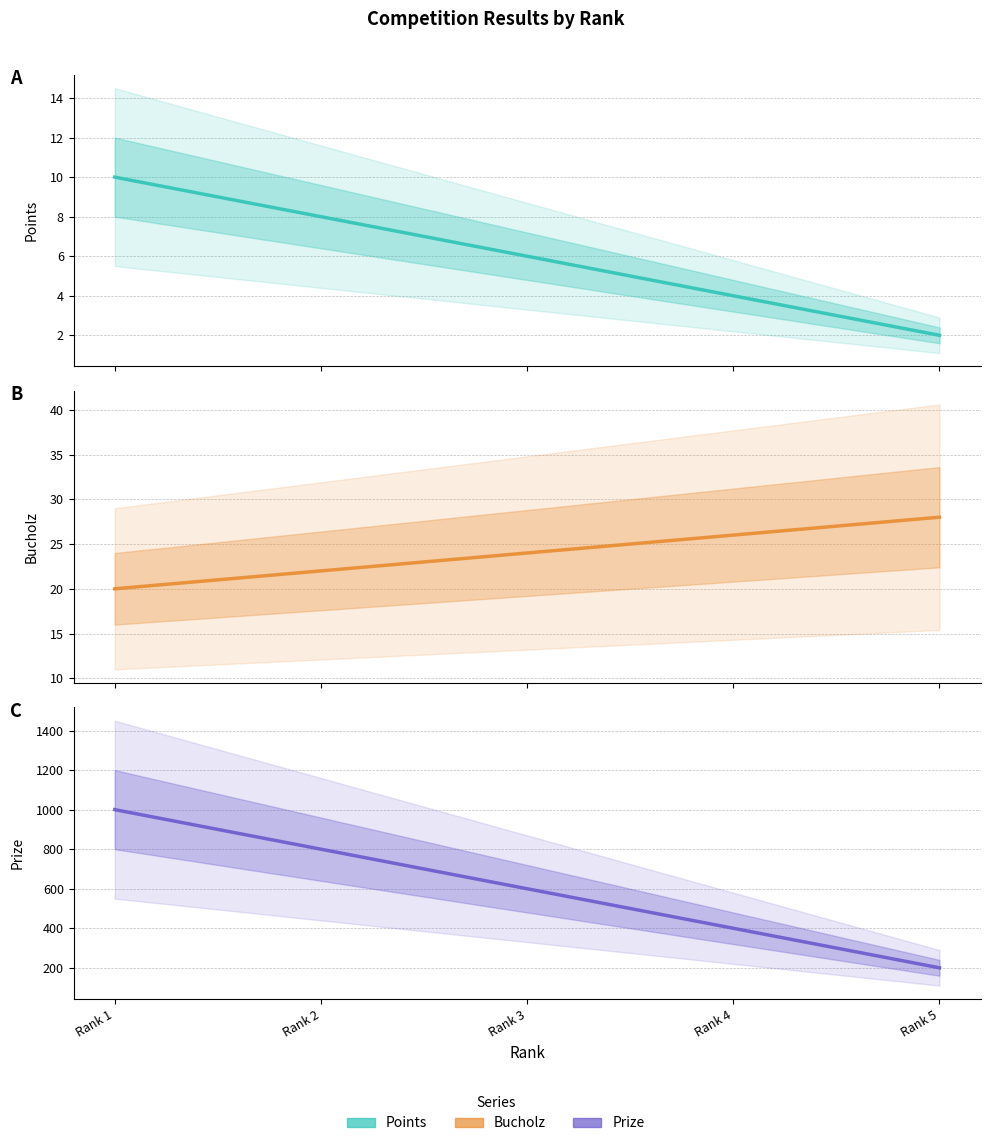

Reading left to right, list all the values displayed in this chart.

Points: Rank 1=10	Rank 2=8	Rank 3=6	Rank 4=4	Rank 5=2
Bucholz: Rank 1=20	Rank 2=22	Rank 3=24	Rank 4=26	Rank 5=28
Prize: Rank 1=1000	Rank 2=800	Rank 3=600	Rank 4=400	Rank 5=200